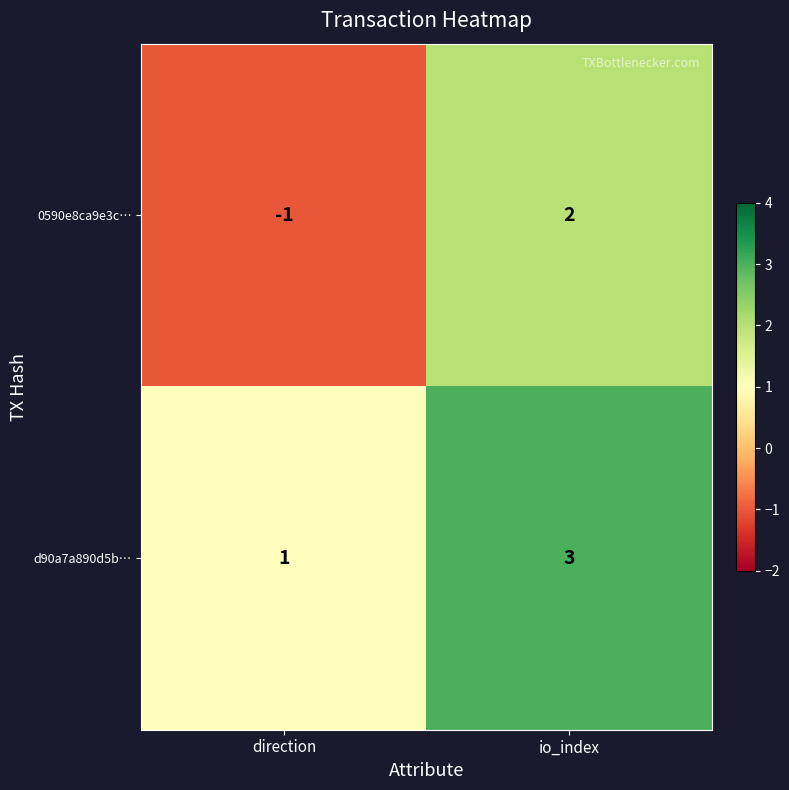

Reading right to left, list all the values displayed in this chart.

0590e8ca9e3c…: io_index=2	direction=-1
d90a7a890d5b…: io_index=3	direction=1